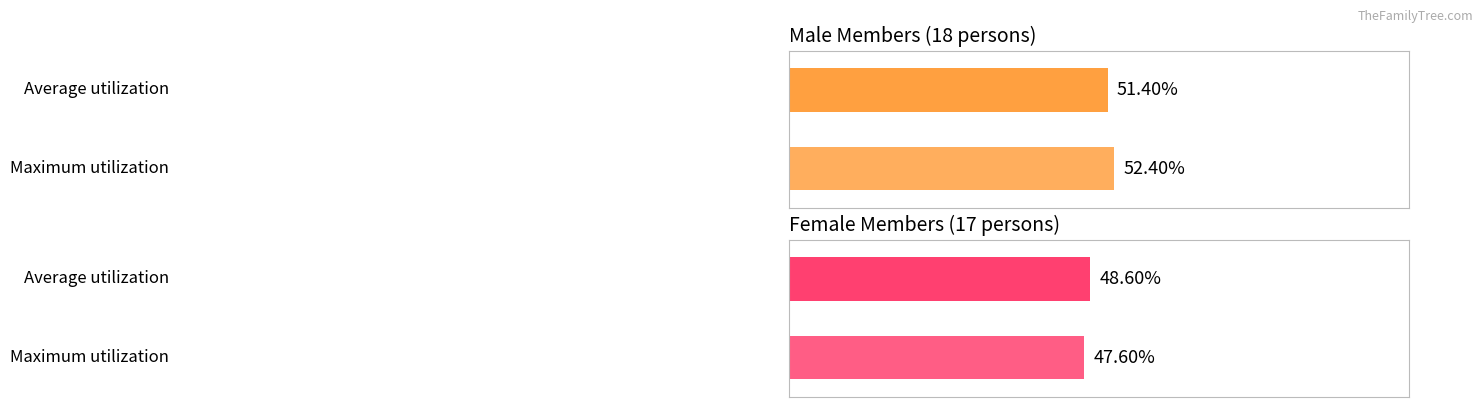

What is the difference between the highest and lowest values at 0?

1